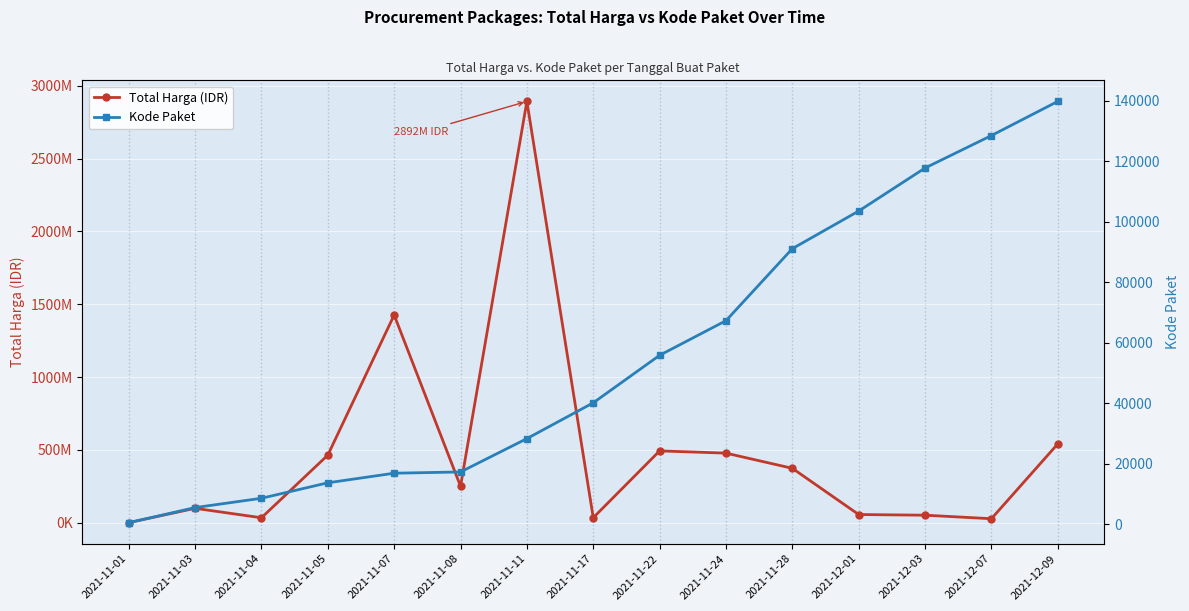

What is the difference between the maximum and minimum values in the Kode Paket series?

139353